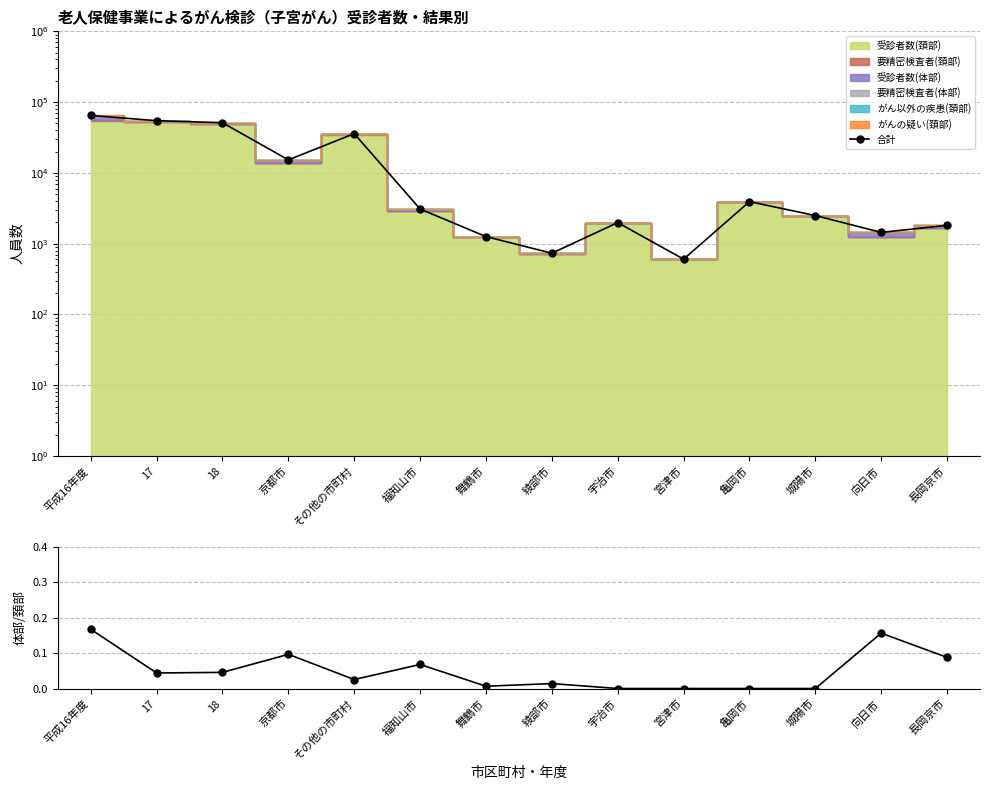

Reading left to right, what are all the values shown in this chart?

合計: 平成16年度=64736.0	17=54676.0	18=51128.0	京都市=15269.0	その他の市町村=35859.0	福知山市=3085.0	舞鶴市=1259.1	綾部市=733.2	宇治市=1984.3	宮津市=604.3	亀岡市=3924.2	城陽市=2498.2	向日市=1442.1	長岡京市=1815.0
体部/頚部 受診者比: 平成16年度=0.2	17=0.0	18=0.0	京都市=0.1	その他の市町村=0.0	福知山市=0.1	舞鶴市=0.0	綾部市=0.0	宇治市=0.0	宮津市=0.0	亀岡市=0.0	城陽市=0.0	向日市=0.2	長岡京市=0.1